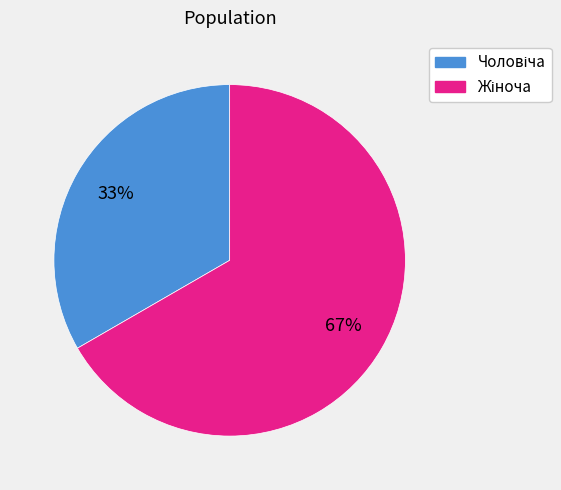

Is there a majority slice in this chart?

Yes